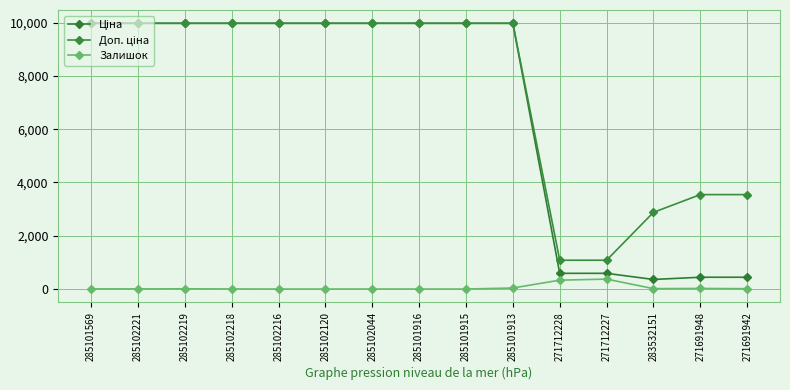

Count the number of categories in the chart.

15